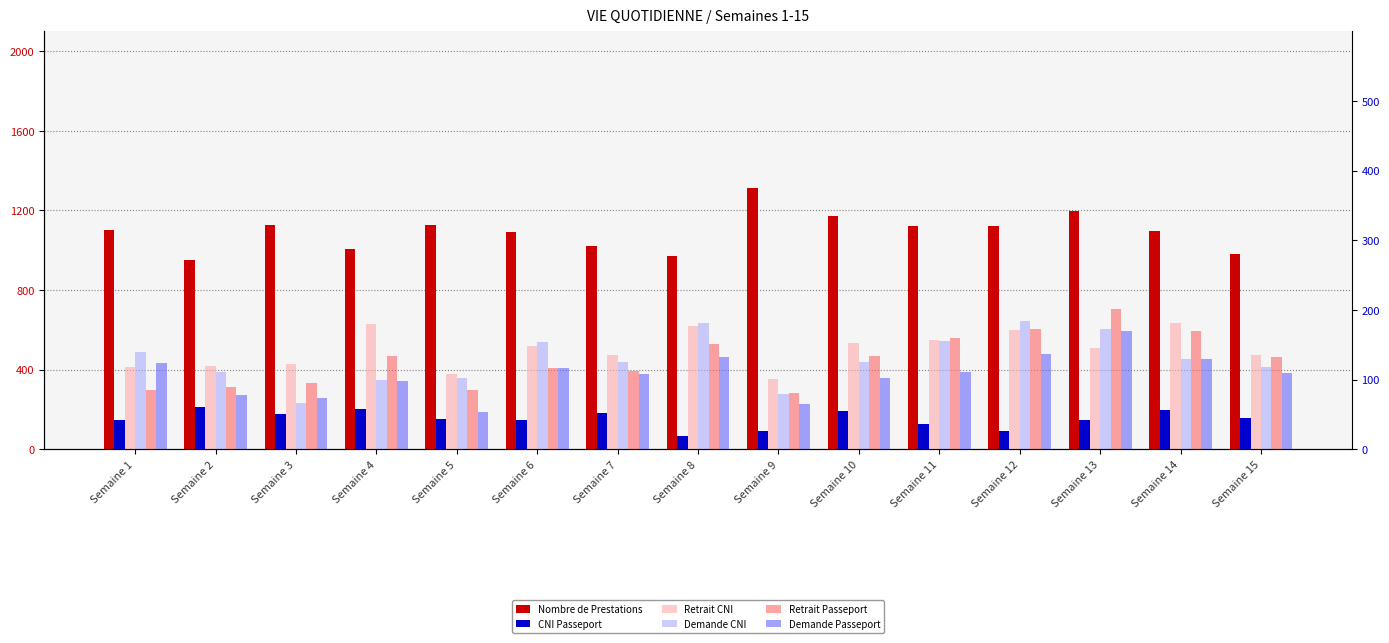

Between Semaine 1 and Semaine 12, which is larger?

Semaine 12